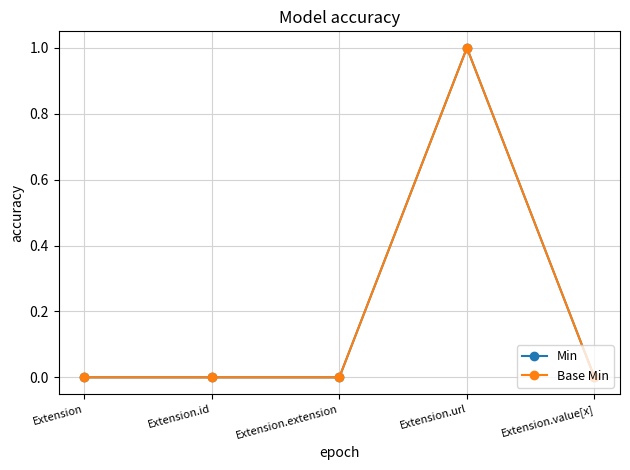

Reading right to left, list all the values displayed in this chart.

Min: Extension.value[x]=0	Extension.url=1	Extension.extension=0	Extension.id=0	Extension=0
Base Min: Extension.value[x]=0	Extension.url=1	Extension.extension=0	Extension.id=0	Extension=0